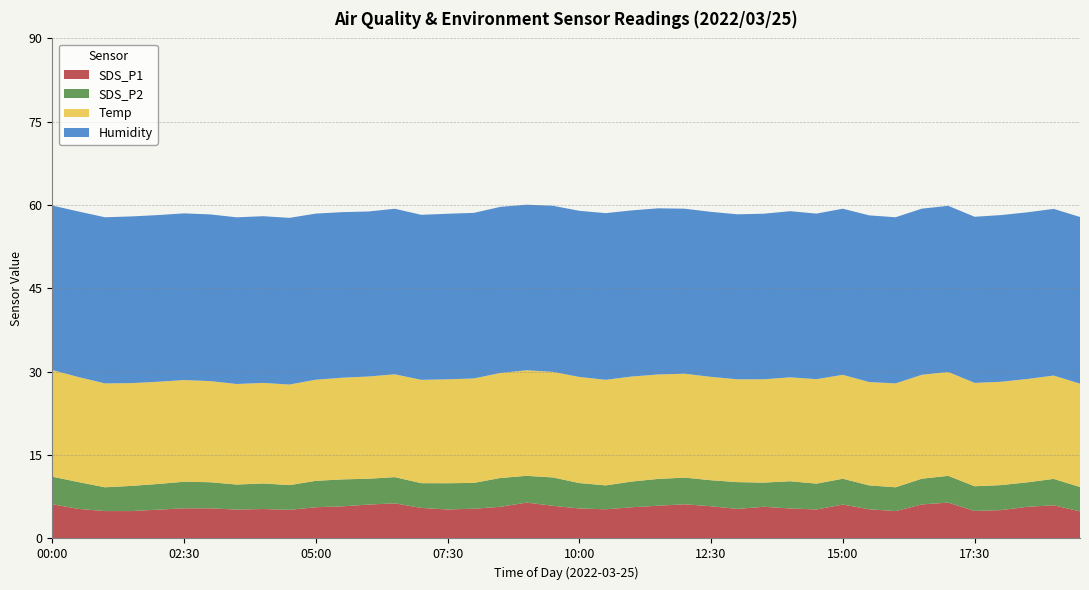

Reading left to right, what are all the values shown in this chart?

SDS_P1: 6.2	5.3	4.9	4.9	5.2	5.4	5.4	5.2	5.3	5.2	5.6	5.8	6.1	6.3	5.5	5.2	5.3	5.7	6.5	5.9	5.4	5.2	5.6	5.9	6.2	5.8	5.3	5.7	5.4	5.2	6.1	5.2	4.9	6.1	6.5	5.0	5.1	5.7	6.0	4.9
SDS_P2: 5.0	4.8	4.3	4.5	4.6	4.8	4.7	4.5	4.6	4.5	4.8	4.8	4.7	4.7	4.5	4.7	4.7	5.2	4.8	5.1	4.6	4.3	4.6	4.8	4.8	4.7	4.8	4.3	4.9	4.7	4.7	4.3	4.3	4.6	4.8	4.5	4.5	4.4	4.8	4.4
Temp: 19.2	18.9	18.7	18.5	18.4	18.3	18.2	18.1	18.1	18.1	18.2	18.3	18.4	18.5	18.6	18.7	18.8	18.9	19.0	19.0	19.1	19.0	18.9	18.8	18.7	18.6	18.5	18.6	18.7	18.8	18.7	18.6	18.7	18.7	18.7	18.6	18.6	18.6	18.6	18.6
Humidity: 29.6	29.8	29.9	30.0	30.0	30.0	30.0	30.0	30.0	30.0	29.9	29.8	29.7	29.8	29.7	29.8	29.8	29.9	29.8	29.9	29.9	30.0	29.9	29.9	29.7	29.7	29.7	29.8	29.9	29.8	29.9	30.0	29.9	29.9	29.9	29.9	30.0	30.0	30.0	30.0